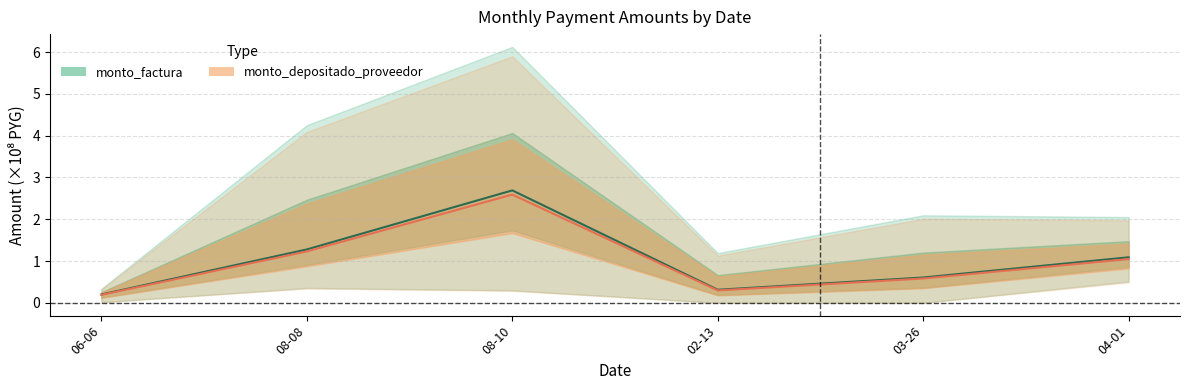

What is the sum of the monto_factura values at 08-08 and 06-06?

1.5